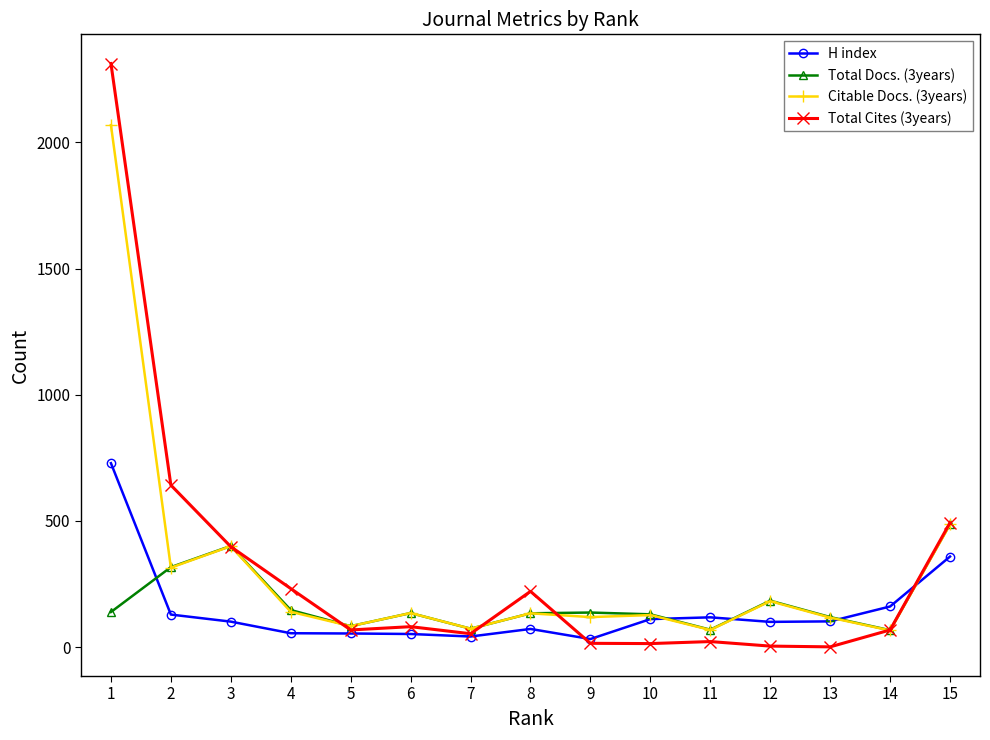

Which series has the widest spread of values?

Total Cites (3years)